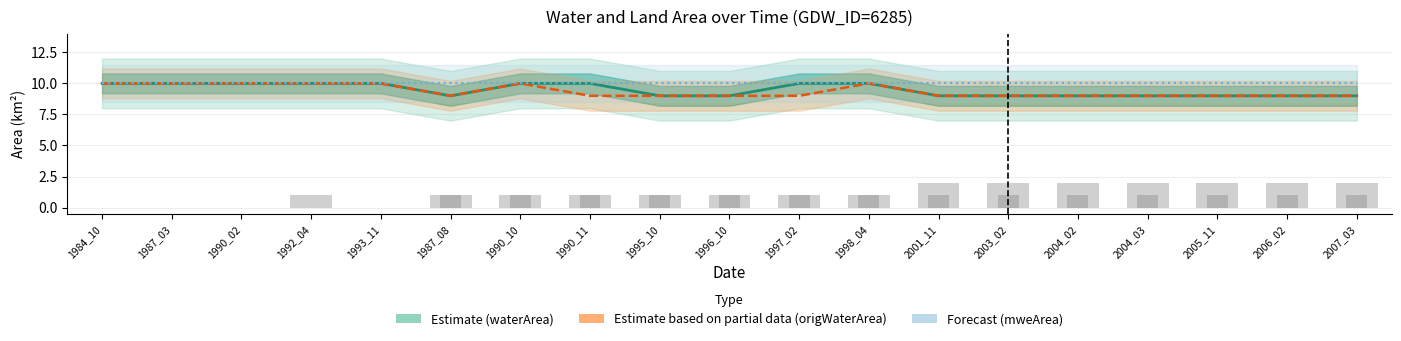

What is the sum of the mweArea (Forecast) values at 1998_04 and 1990_11?

20